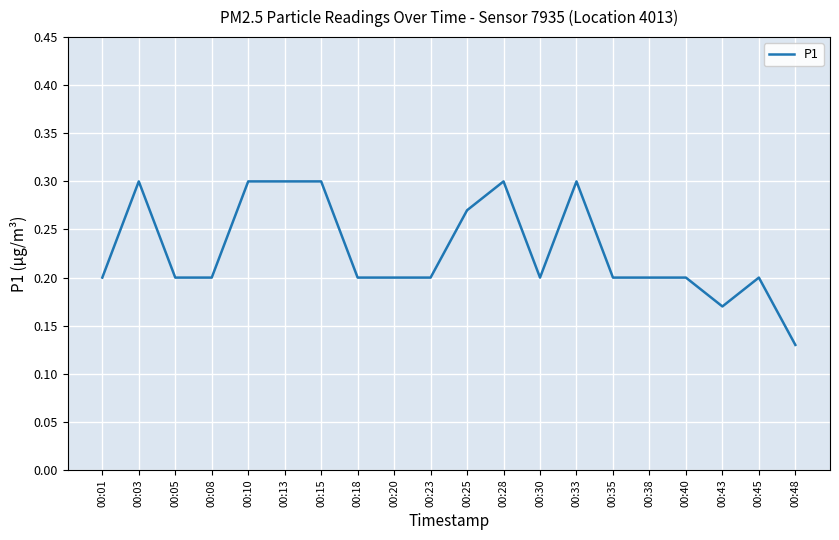

At which label is the value closest to 0?

00:48